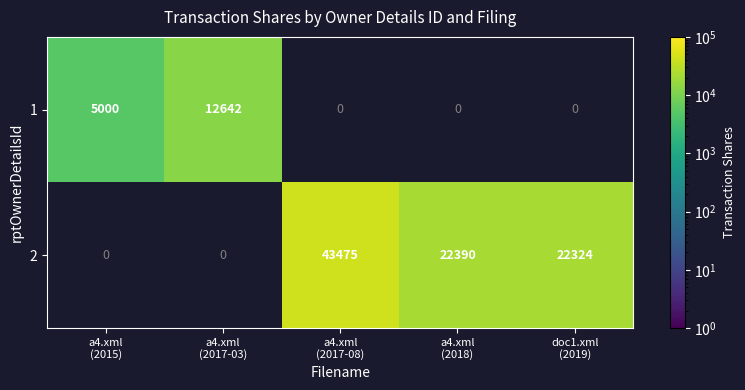

What is the difference between the highest and lowest values at doc1.xml
(2019)?

22324